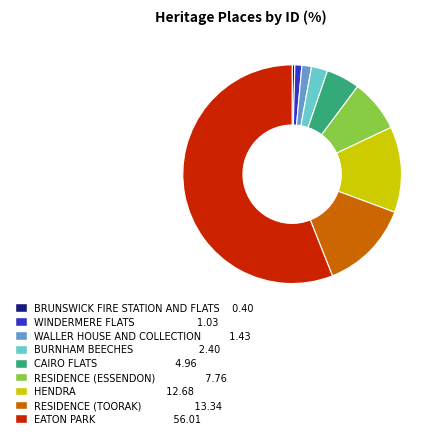

Which category has the smallest portion of the pie?

BRUNSWICK FIRE STATION AND FLATS